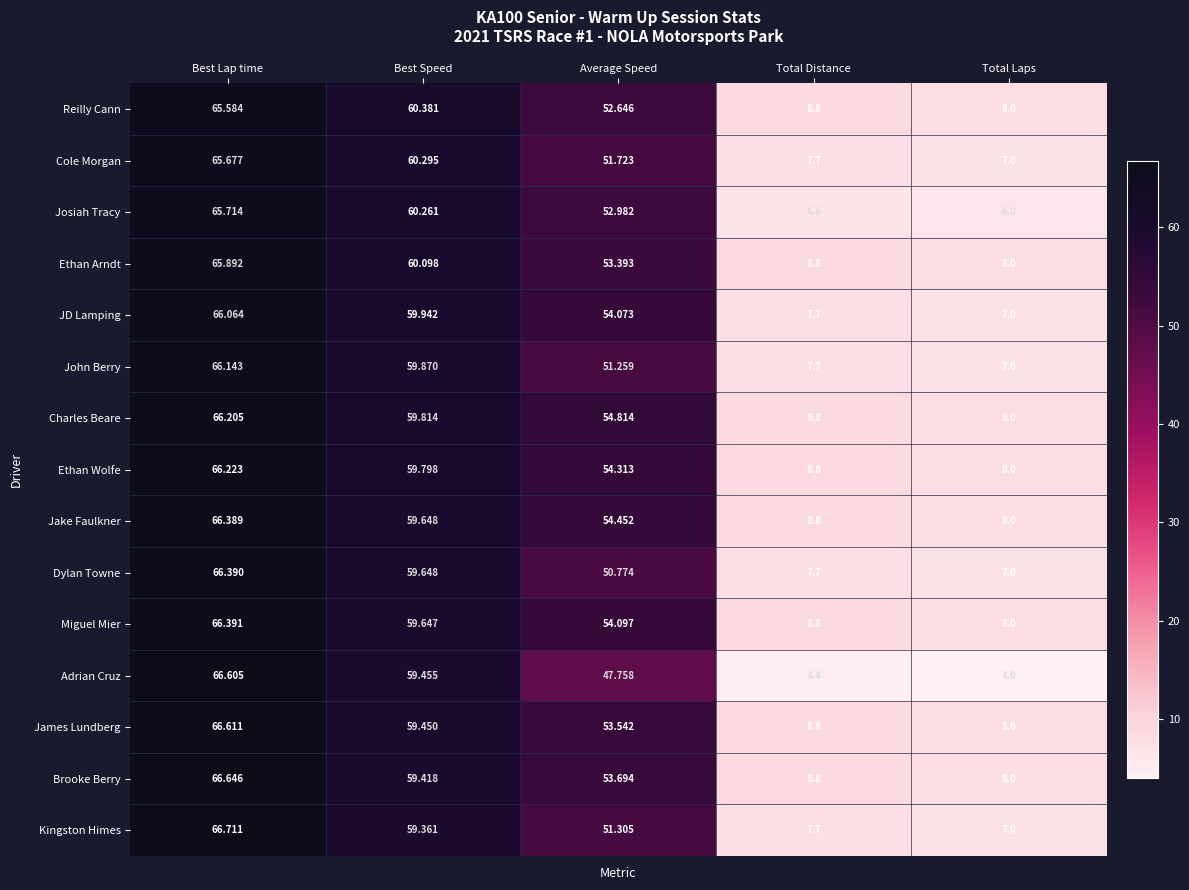

List the labels in order of Adrian Cruz value, smallest first.

Total Laps, Total Distance, Average Speed, Best Speed, Best Lap time